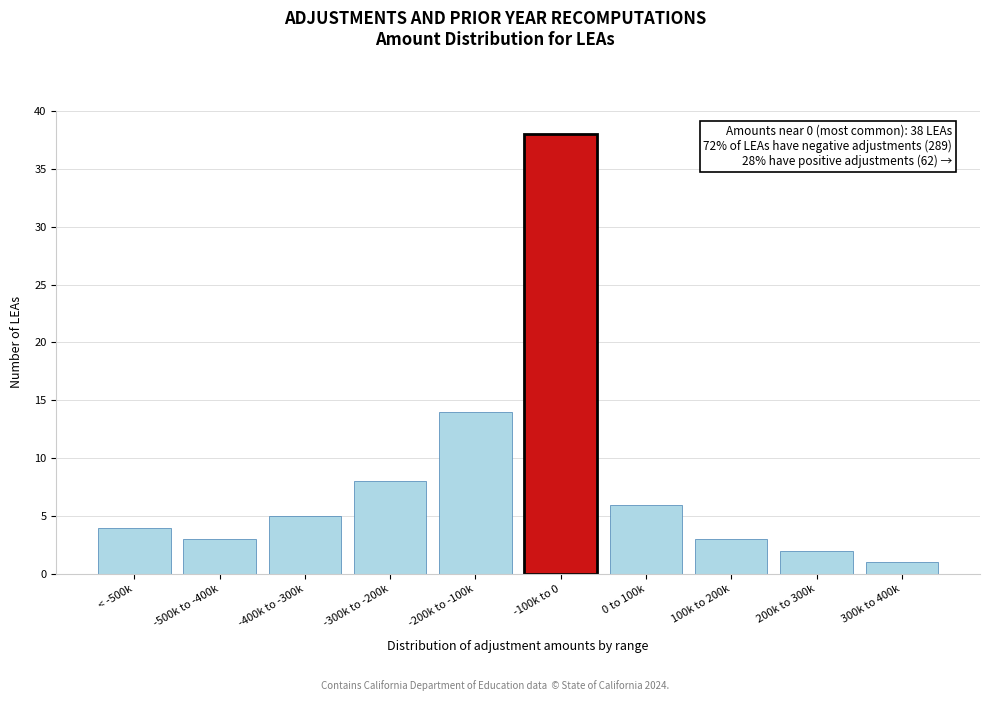

Reading left to right, list all the values displayed in this chart.

< -500k=4	-500k to -400k=3	-400k to -300k=5	-300k to -200k=8	-200k to -100k=14	-100k to 0=38	0 to 100k=6	100k to 200k=3	200k to 300k=2	300k to 400k=1